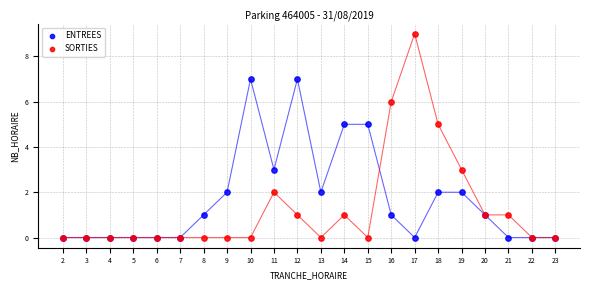

What are all the series names shown in the legend?

ENTREES, SORTIES